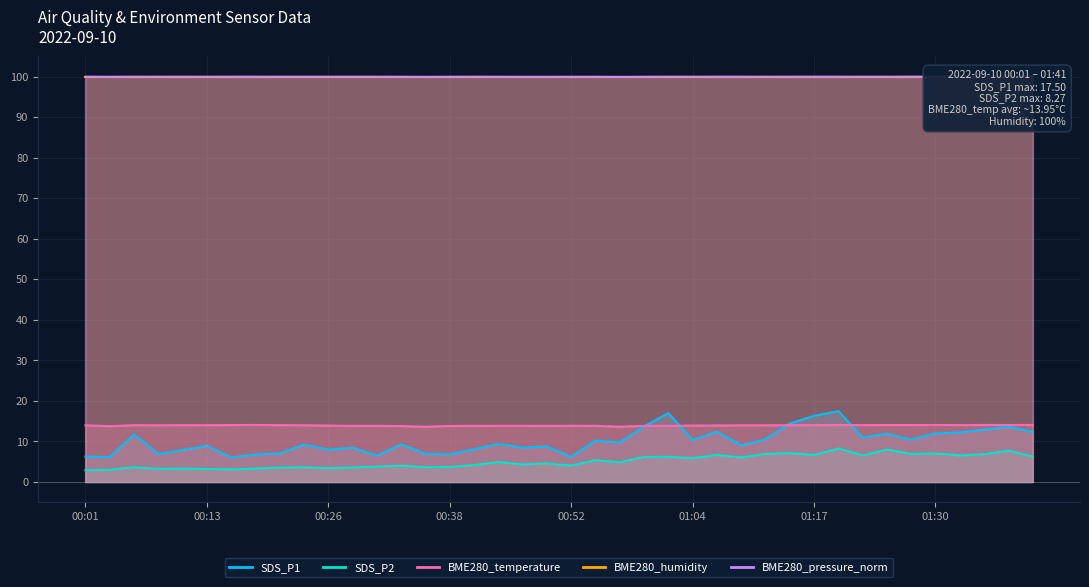

True or false: BME280_temperature and SDS_P2 cross at least once.

False